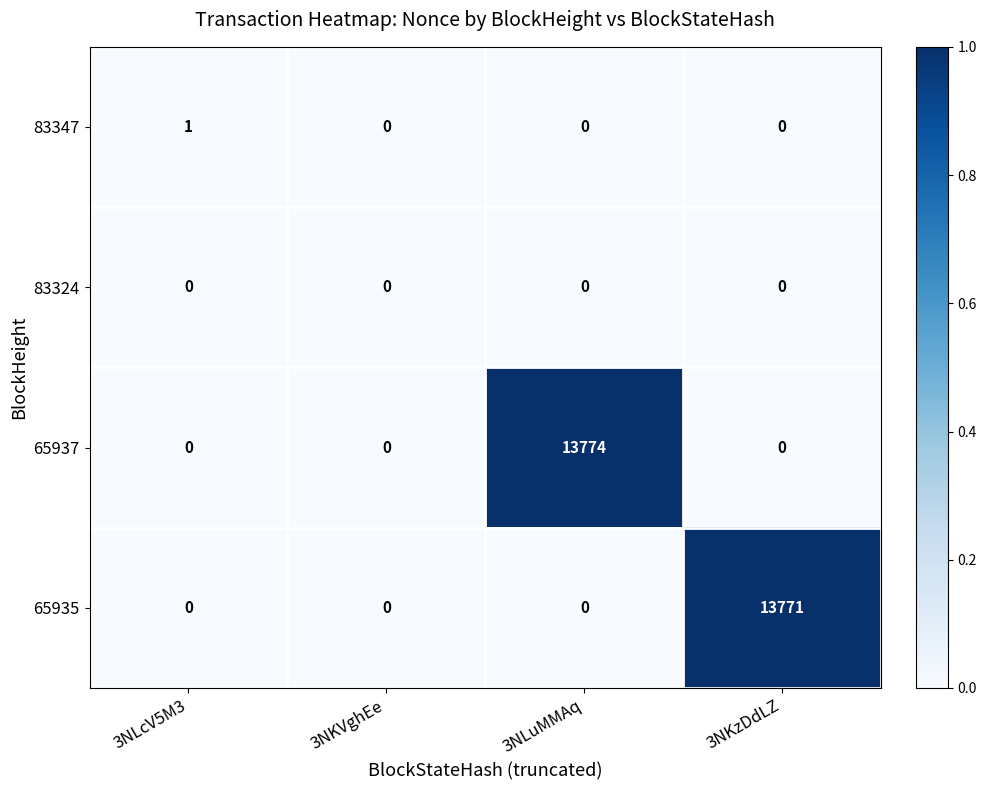

Reading right to left, transcribe all the data shown in this chart.

83347: 0	0	0	1
83324: 0	0	0	0
65937: 0	13774	0	0
65935: 13771	0	0	0